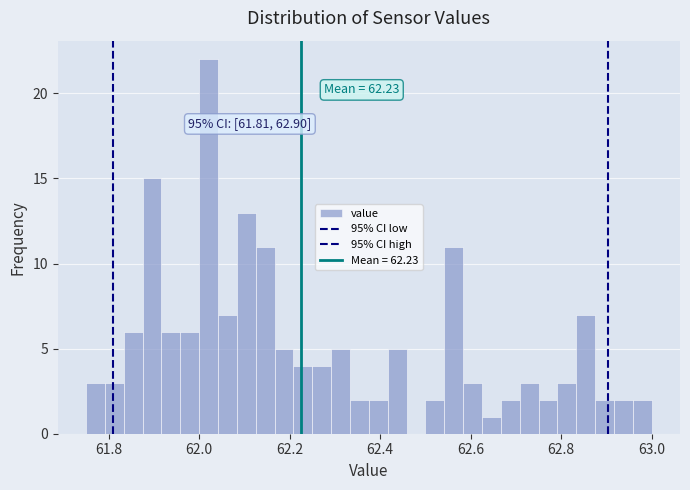

Around what value on the x-axis is the tallest bar? Give the approximate position of its centre, as read against the axis.

62.02